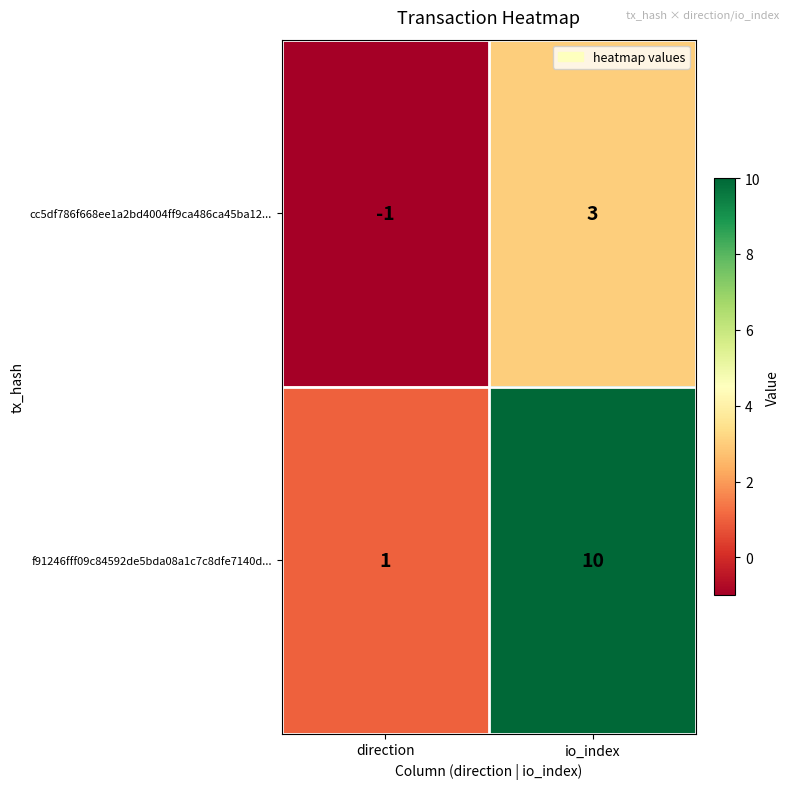

What is the difference between the maximum and minimum values in the cc5df786f668ee1a2bd4004ff9ca486ca45ba12... series?

4